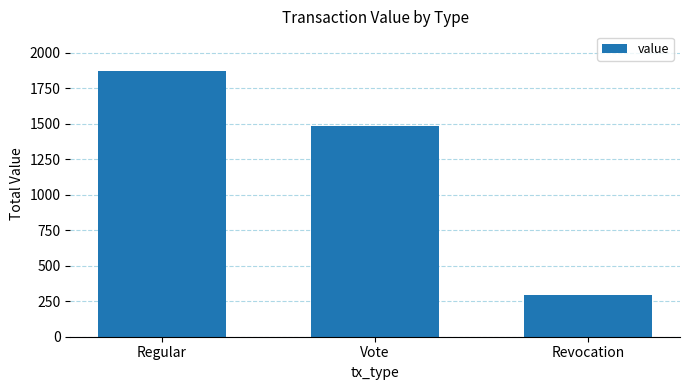

Count the number of data series in this chart.

1